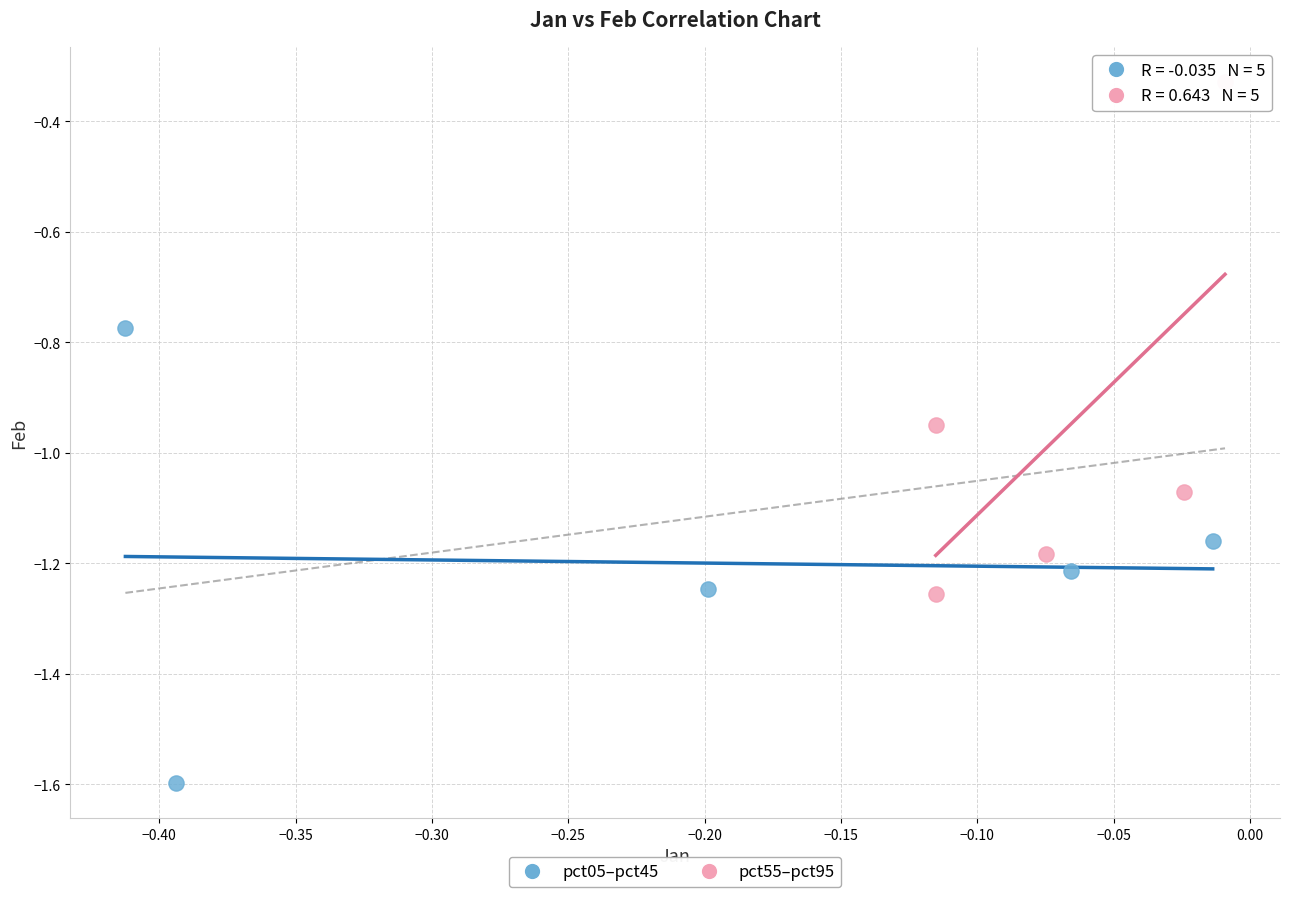

Which series reaches the minimum Y coordinate?

pct05–pct45